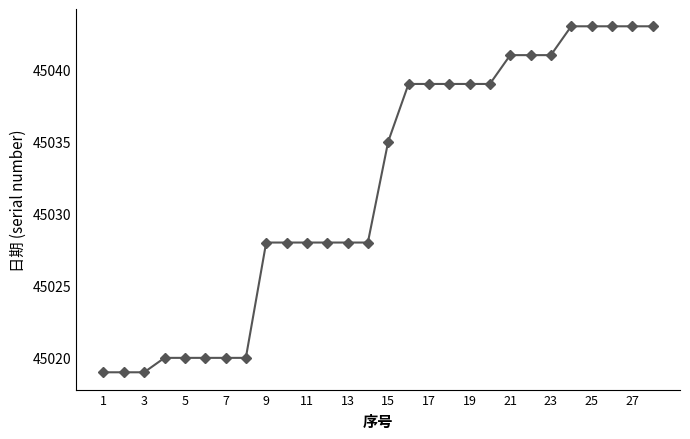

What is the maximum value shown in the chart?

45043